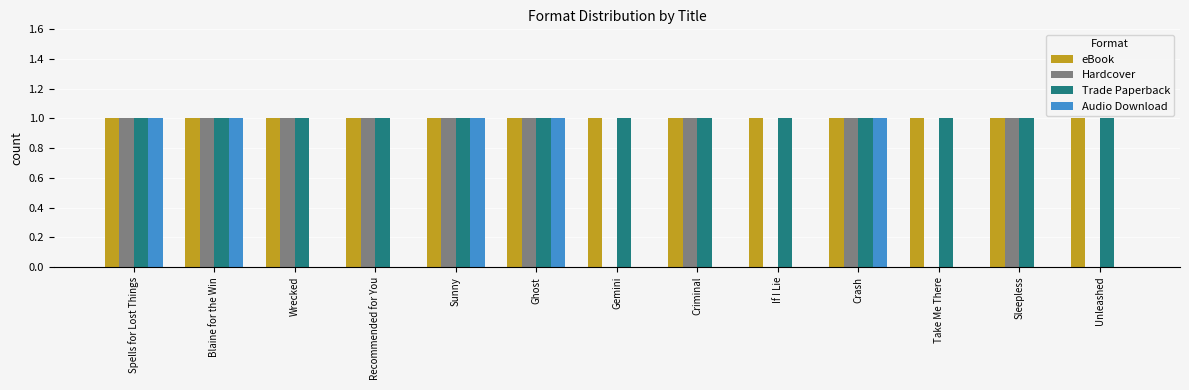

Is it true that eBook equals 1 at Criminal?

True